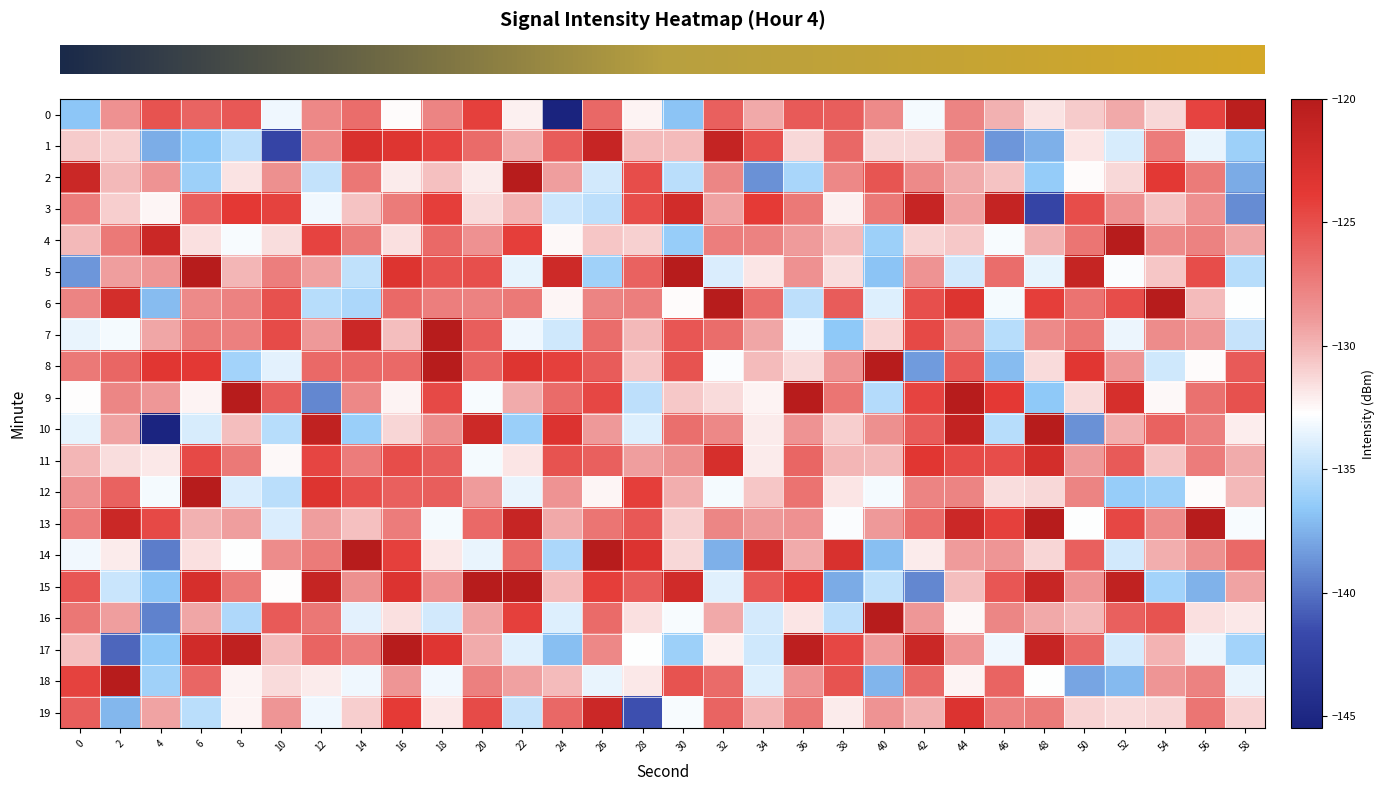

Count the number of data series in this chart.

20